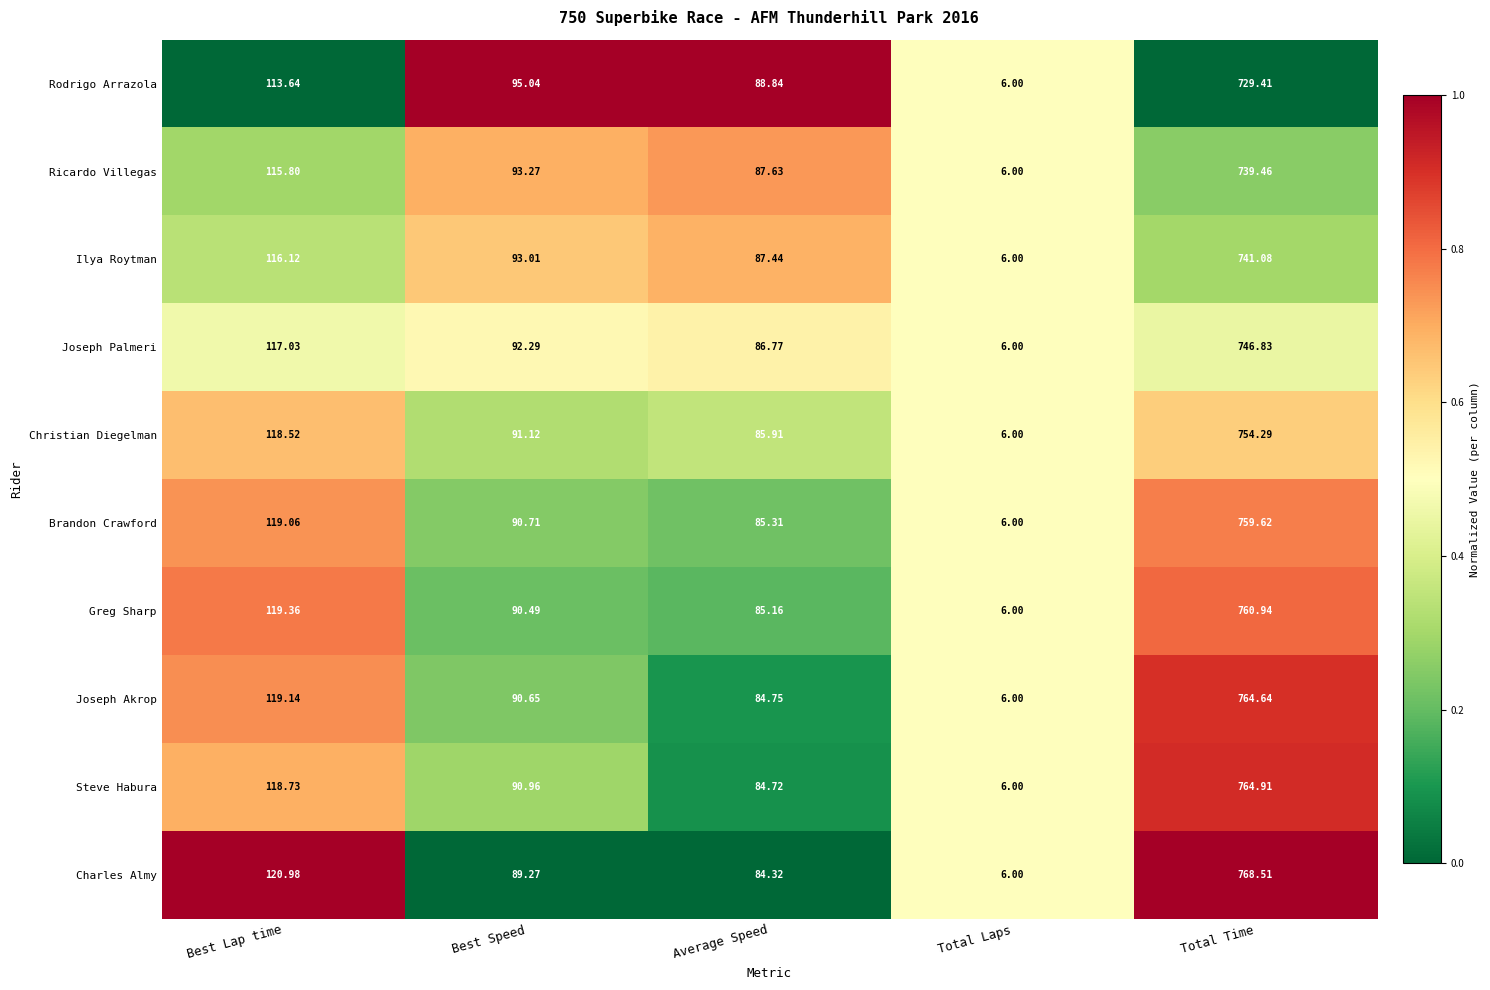

At Total Time, list the series in order from smallest to largest.

Rodrigo Arrazola, Ricardo Villegas, Ilya Roytman, Joseph Palmeri, Christian Diegelman, Brandon Crawford, Greg Sharp, Joseph Akrop, Steve Habura, Charles Almy